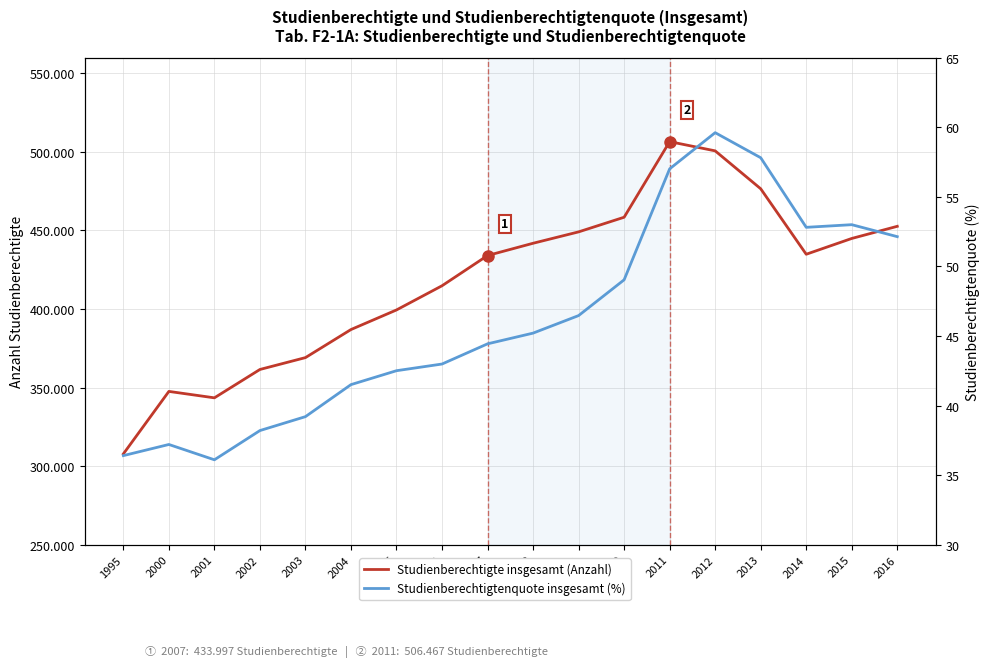

At which label does Studienberechtigtenquote insgesamt (%) first exceed 45?

2008